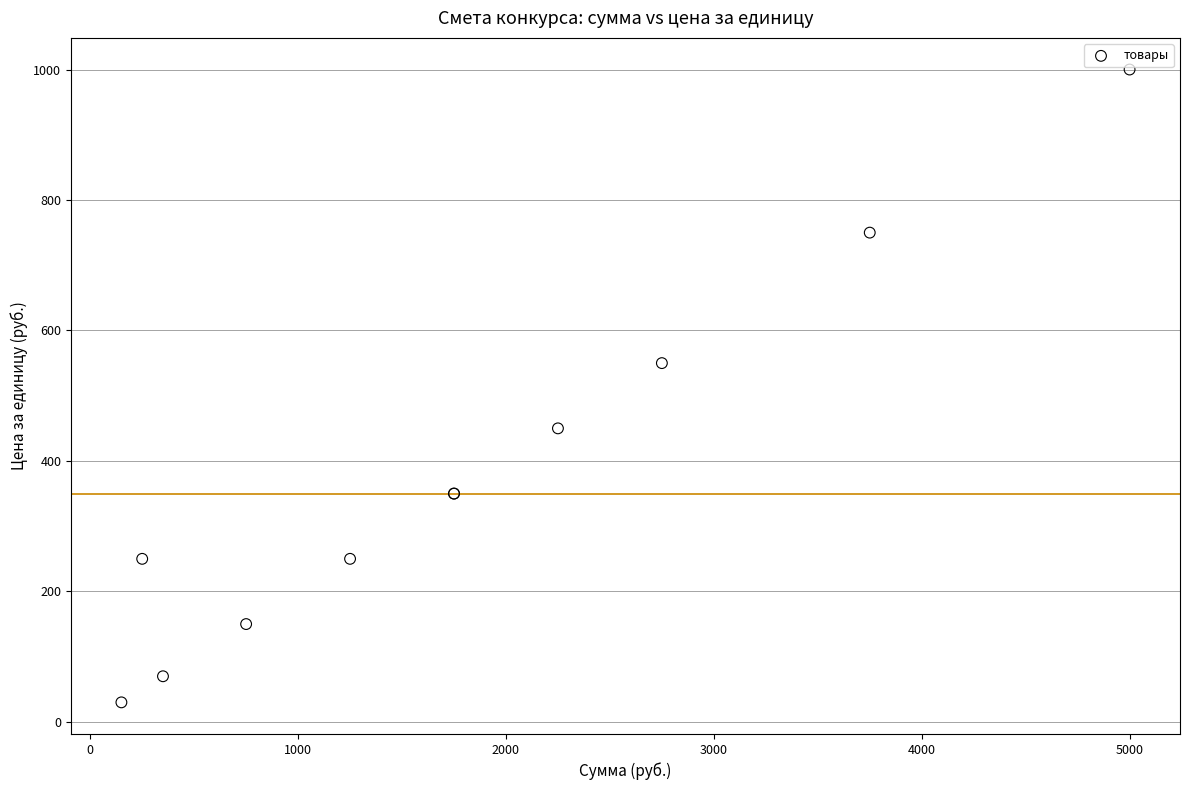

What Y value in the scatter plot is closest to 515?

550